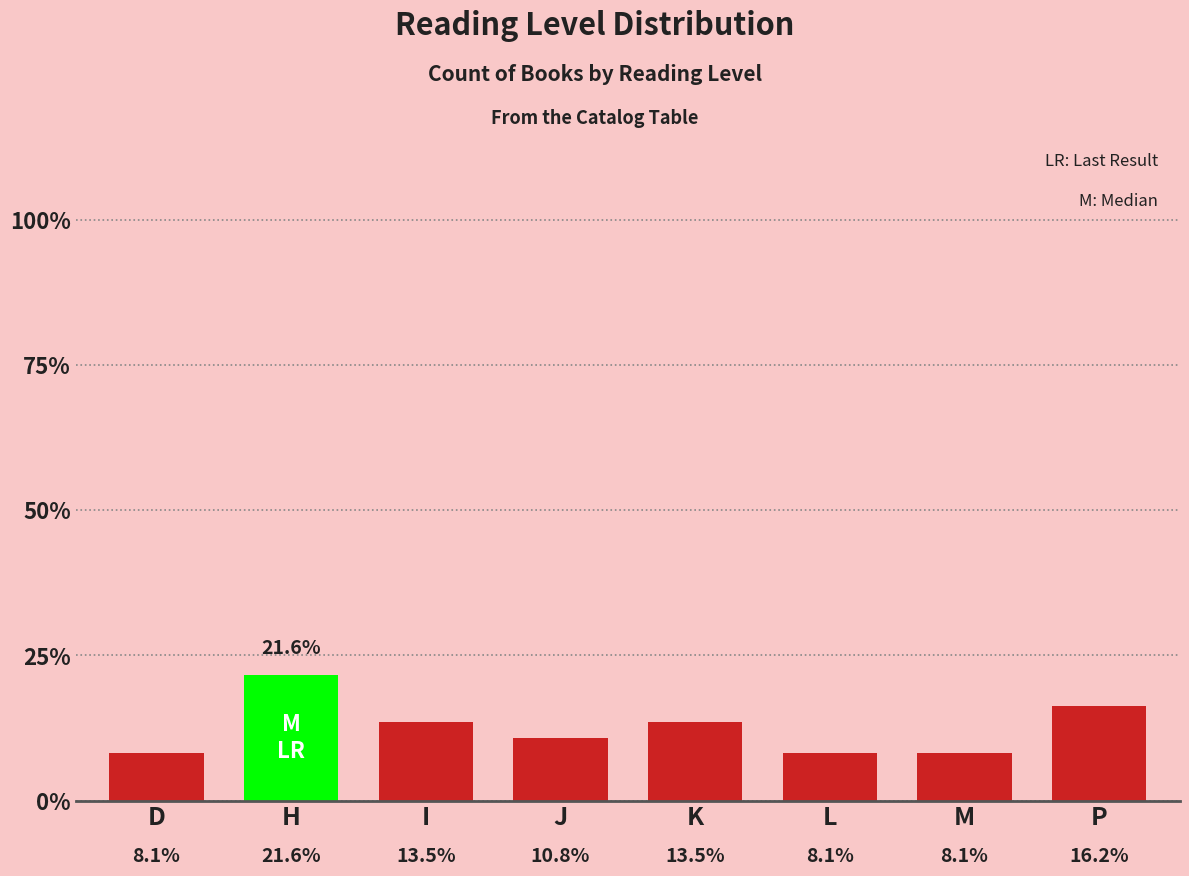

What is the change in value from M to P?

+8.1